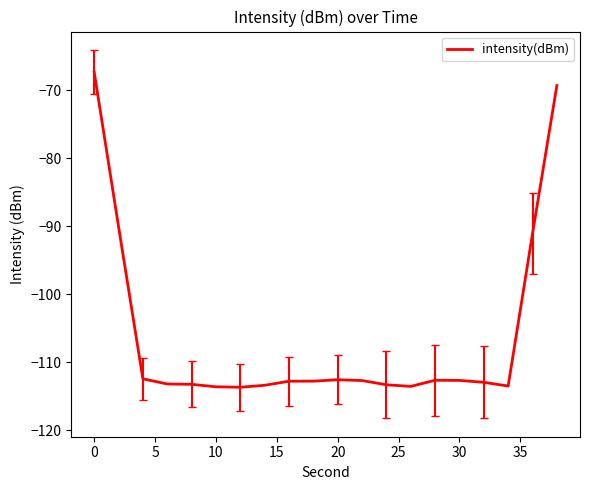

How many values exceed -112?

4